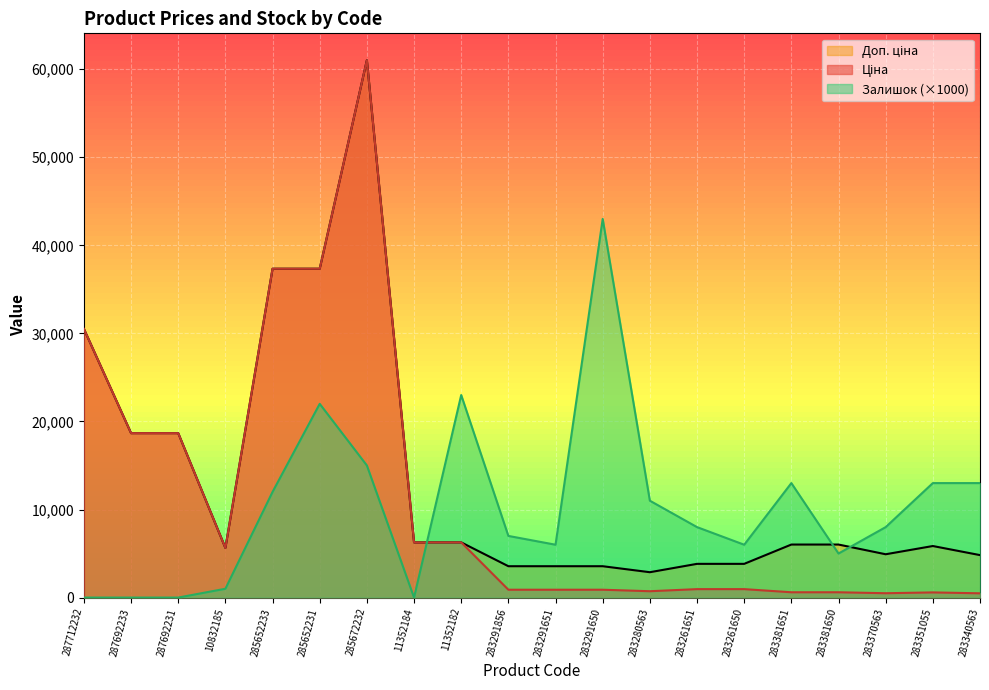

Reading left to right, list all the values displayed in this chart.

Ціна: 287712232=30512.3	287692233=18671.5	287692231=18671.5	10832185=5636.0	285652233=37343.0	285652231=37343.0	285672232=61024.7	11352184=6266.7	11352182=6266.7	283291856=889.9	283291651=889.9	283291650=889.9	283280563=719.6	283261651=957.1	283261650=957.1	283381651=602.1	283381650=602.1	283370563=491.7	283351055=585.3	283340563=482.1
Доп. ціна: 287712232=30512.3	287692233=18671.5	287692231=18671.5	10832185=5636.0	285652233=37343.0	285652231=37343.0	285672232=61024.7	11352184=6266.7	11352182=6266.7	283291856=3559.7	283291651=3559.7	283291650=3559.7	283280563=2878.5	283261651=3828.4	283261650=3828.4	283381651=6020.8	283381650=6020.8	283370563=4917.4	283351055=5852.9	283340563=4821.4
Залишок: 287712232=0.0	287692233=0.0	287692231=0.0	10832185=1000.0	285652233=12000.0	285652231=22000.0	285672232=15000.0	11352184=0.0	11352182=23000.0	283291856=7000.0	283291651=6000.0	283291650=43000.0	283280563=11000.0	283261651=8000.0	283261650=6000.0	283381651=13000.0	283381650=5000.0	283370563=8000.0	283351055=13000.0	283340563=13000.0